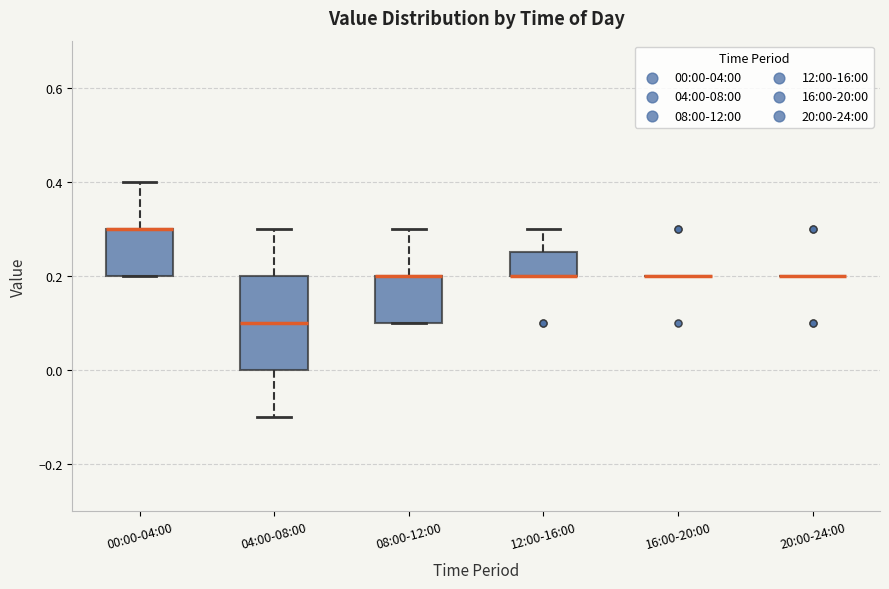

Where is the lower edge of the box for 04:00-08:00 on the y-axis? The values are not printed on the chart, so give them approximately, as read against the axis.

0.00